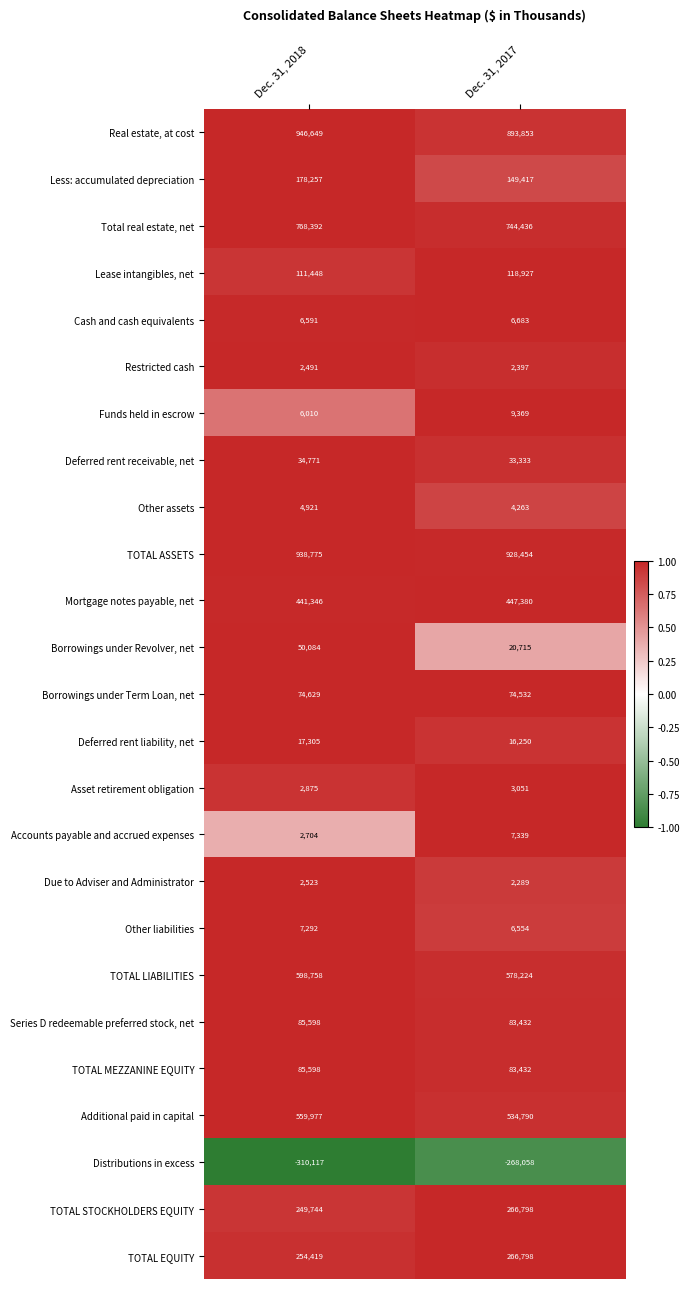

What is the maximum value for TOTAL STOCKHOLDERS EQUITY?

266798